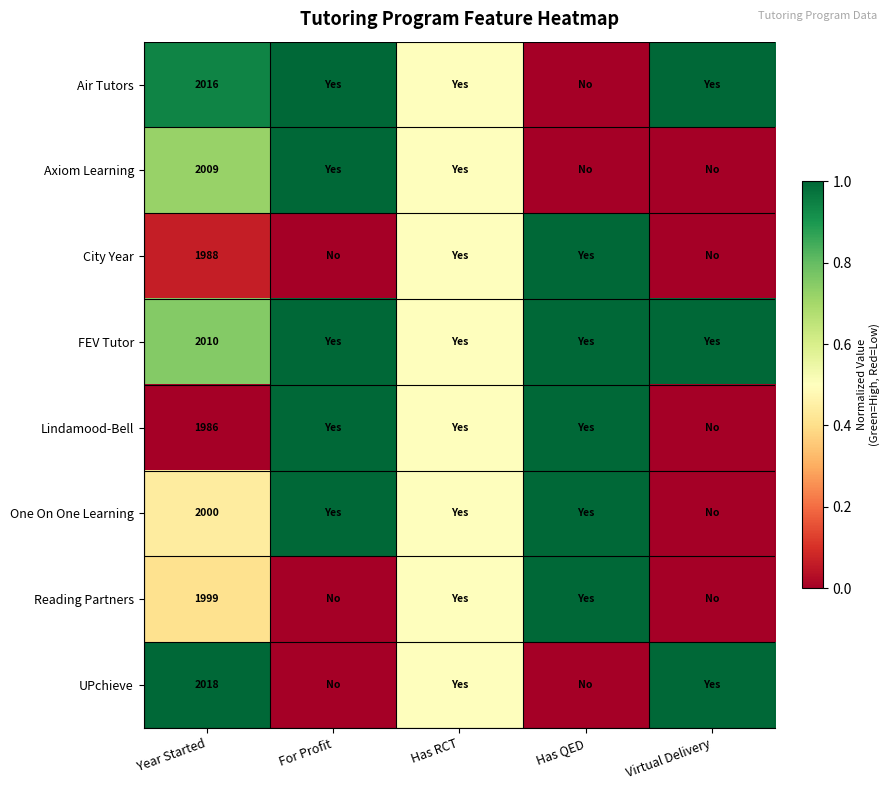

Which category has the highest value across all series?

For Profit